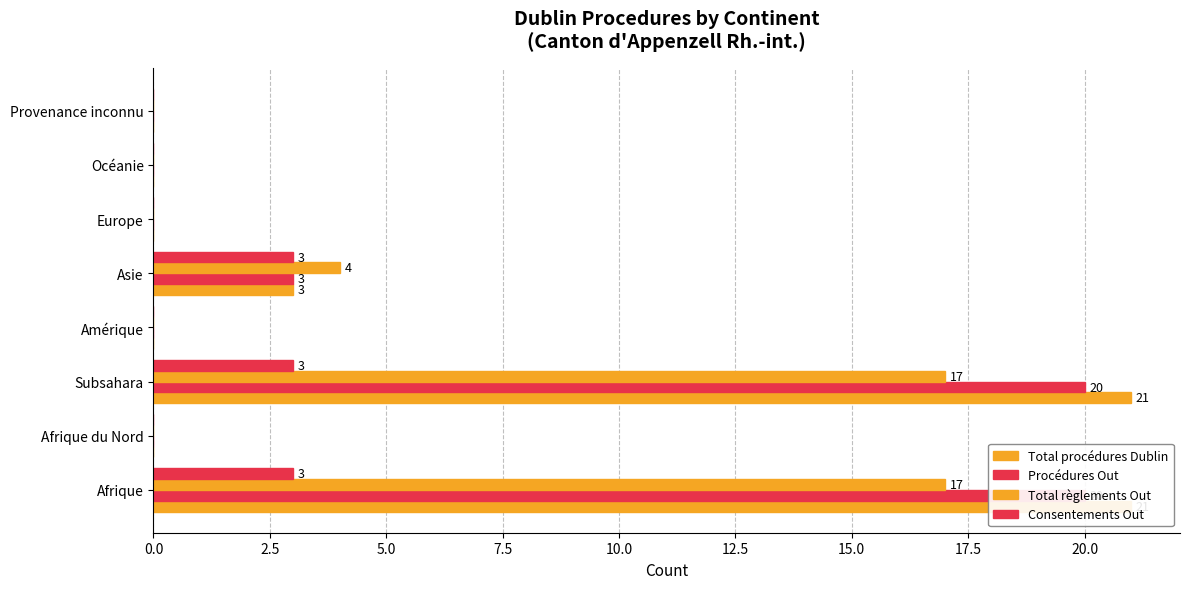

Is the value of Consentements Out at Amérique greater than the value of Procédures Out at Océanie?

No